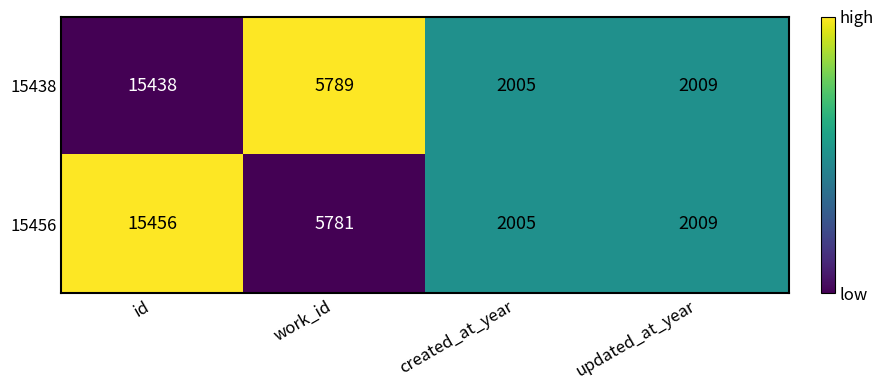

At which category is the sum across all series the highest?

id